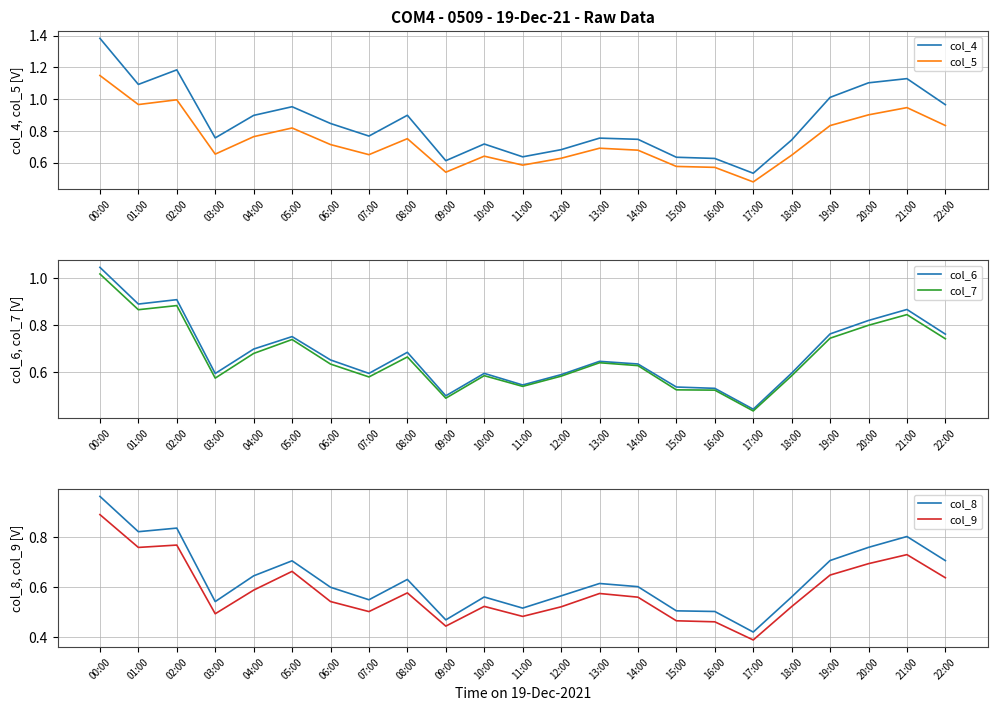

What is the total value across all series at 17:00?

2.7